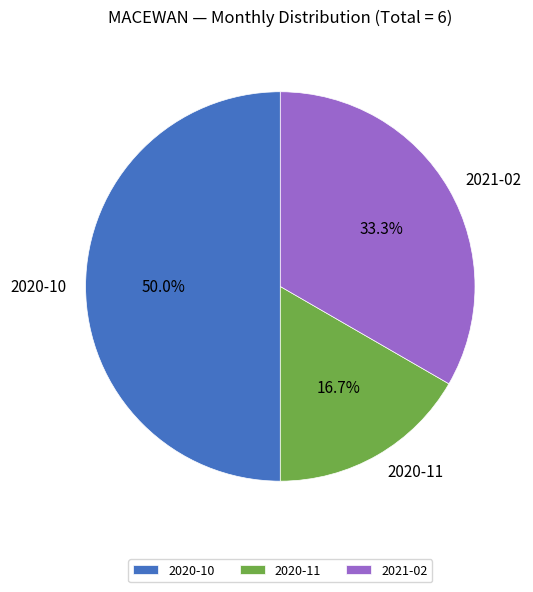

What percentage is the 2021-02 slice, to the nearest percent?

33%